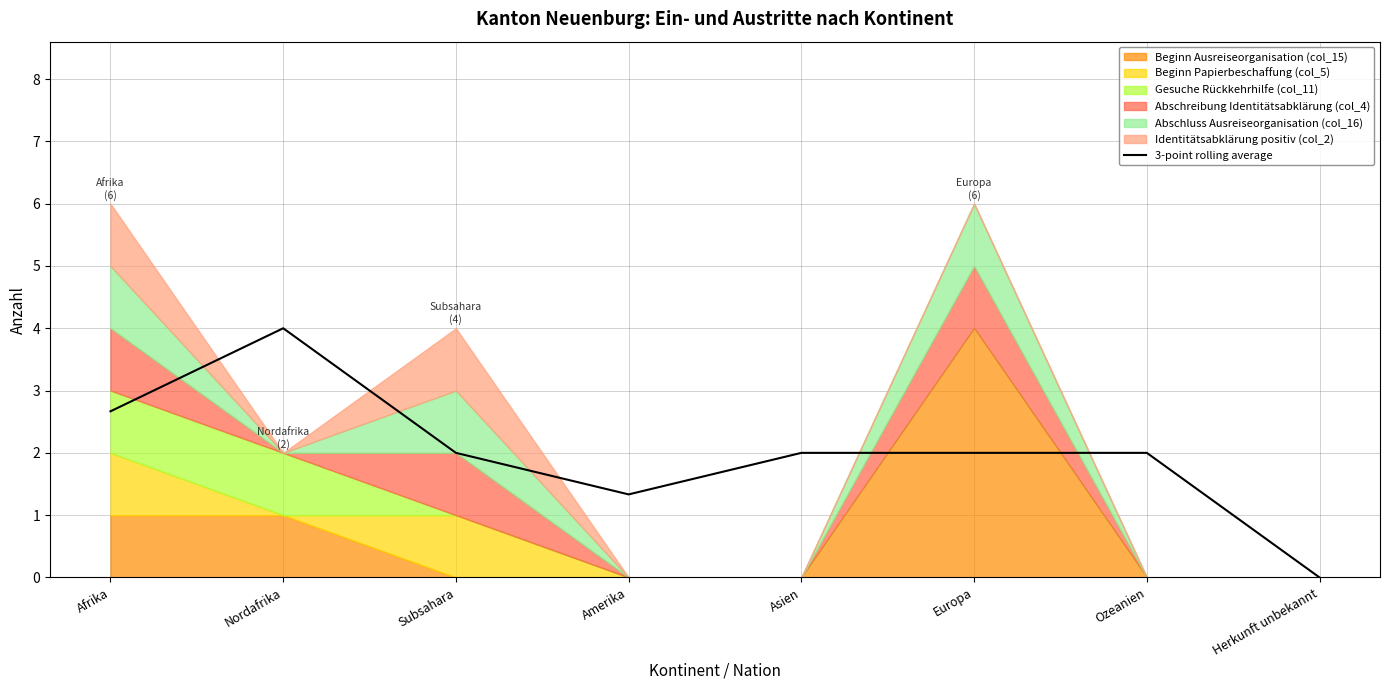

At which label does the data first exceed 2?

Afrika